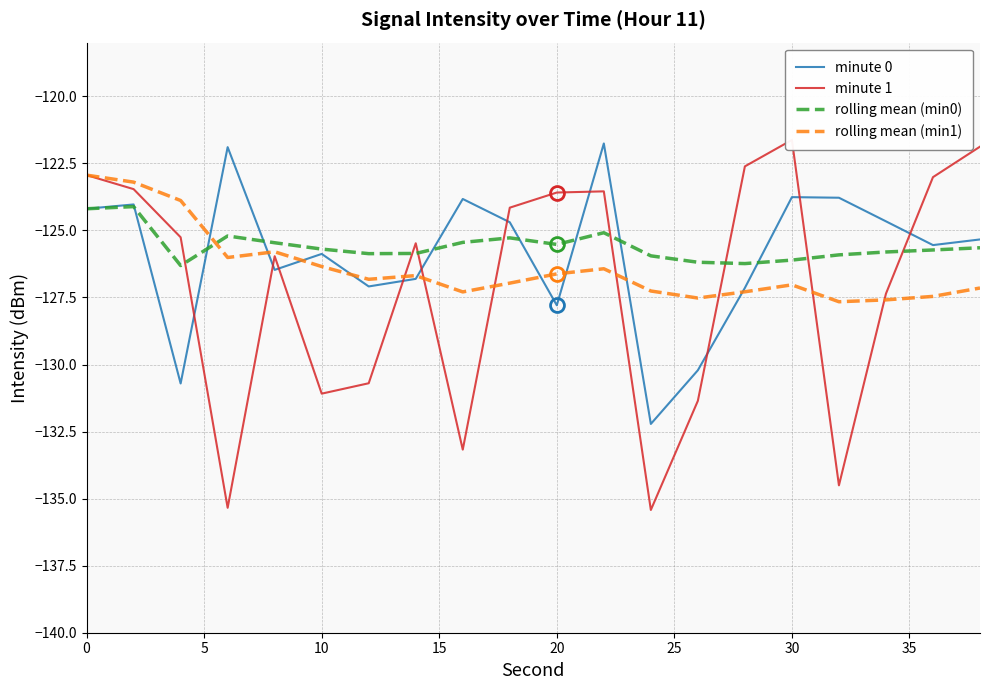

What is the maximum value for rolling mean (min0)?

-124.1